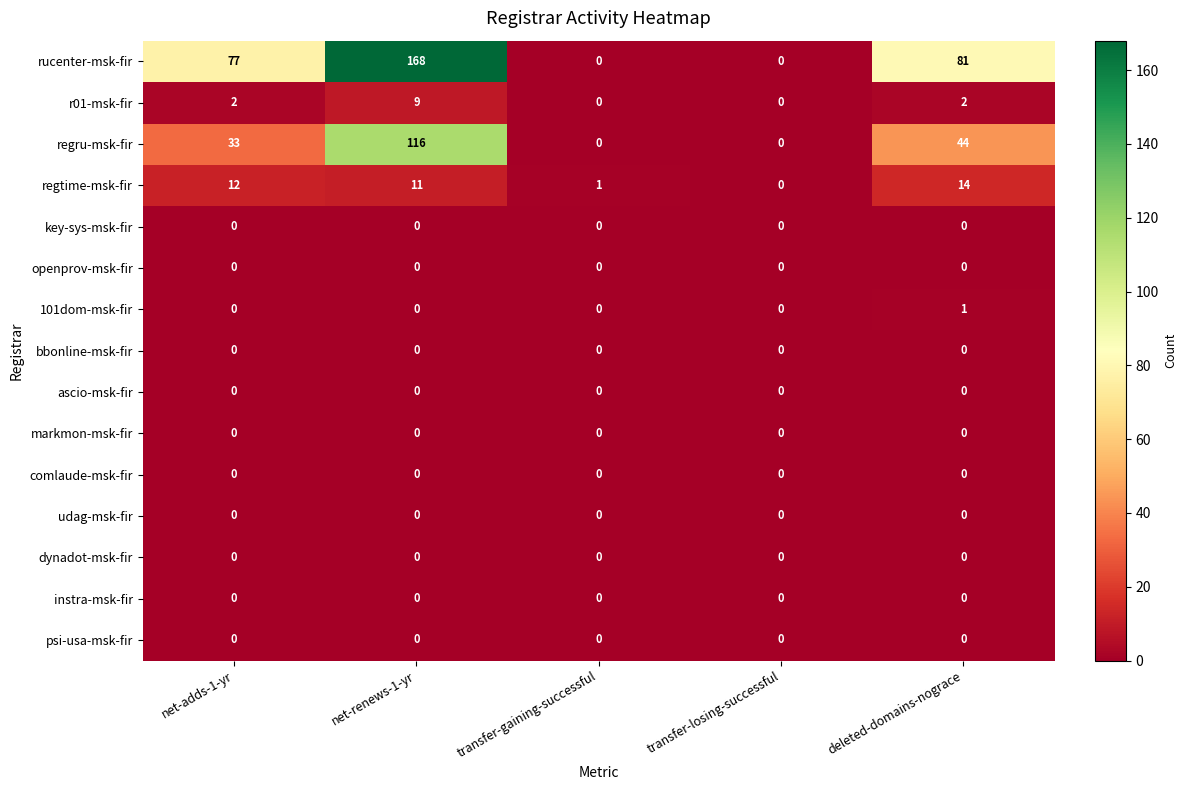

What is the average value of the regtime-msk-fir series?

8